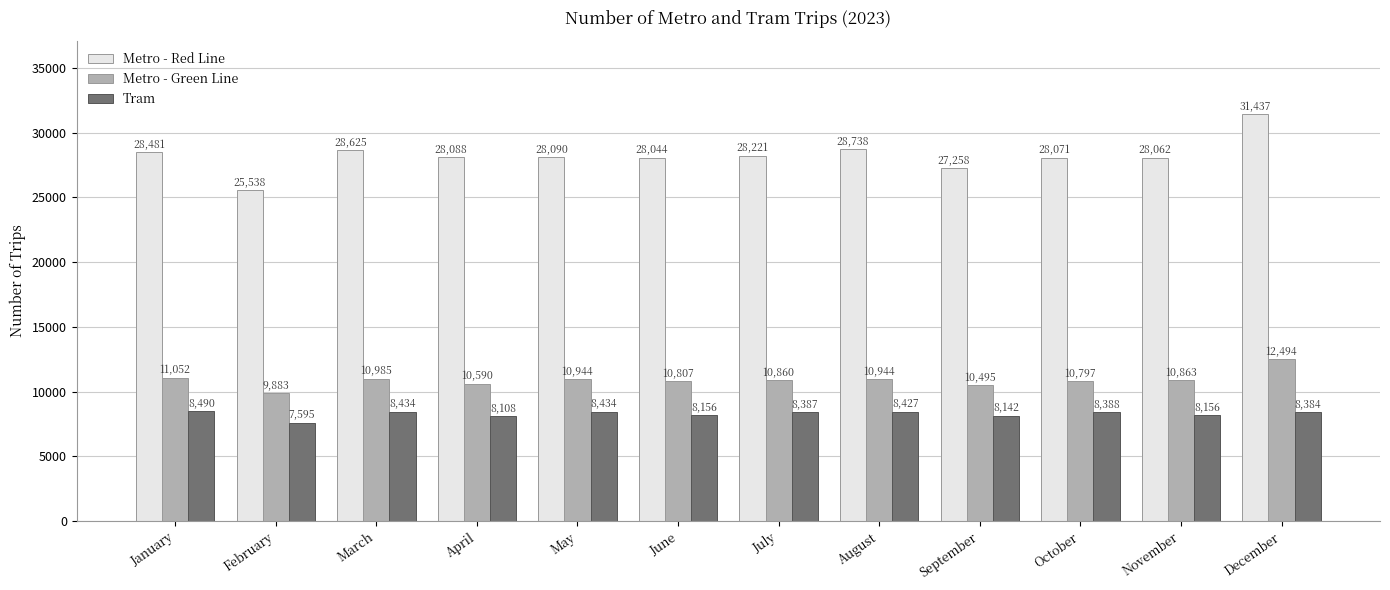

The value of Tram at July is 8387. True or false?

True